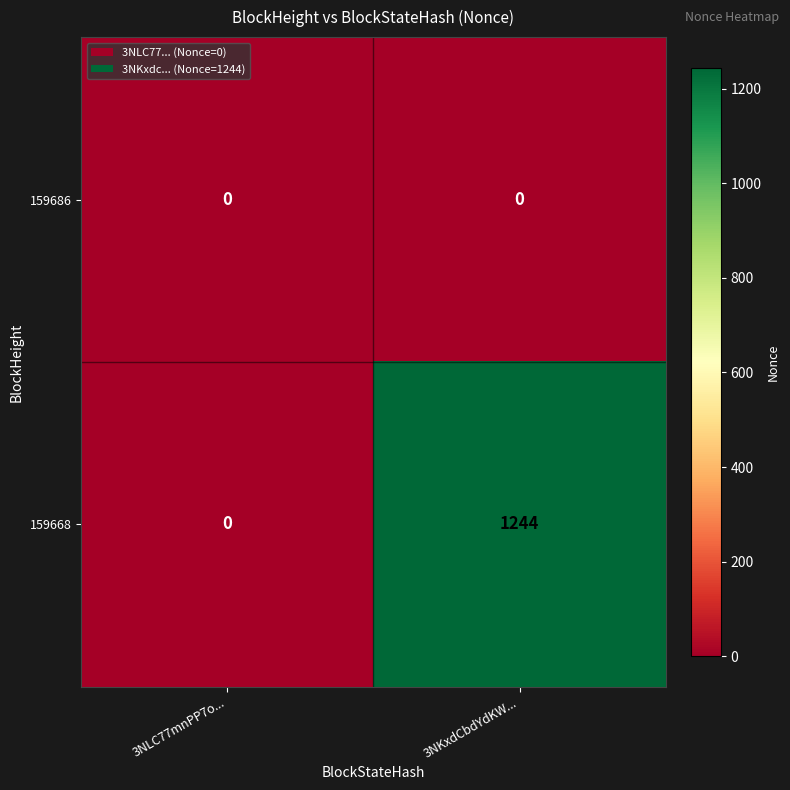

Reading left to right, transcribe all the data shown in this chart.

159686: 0	0
159668: 0	1244